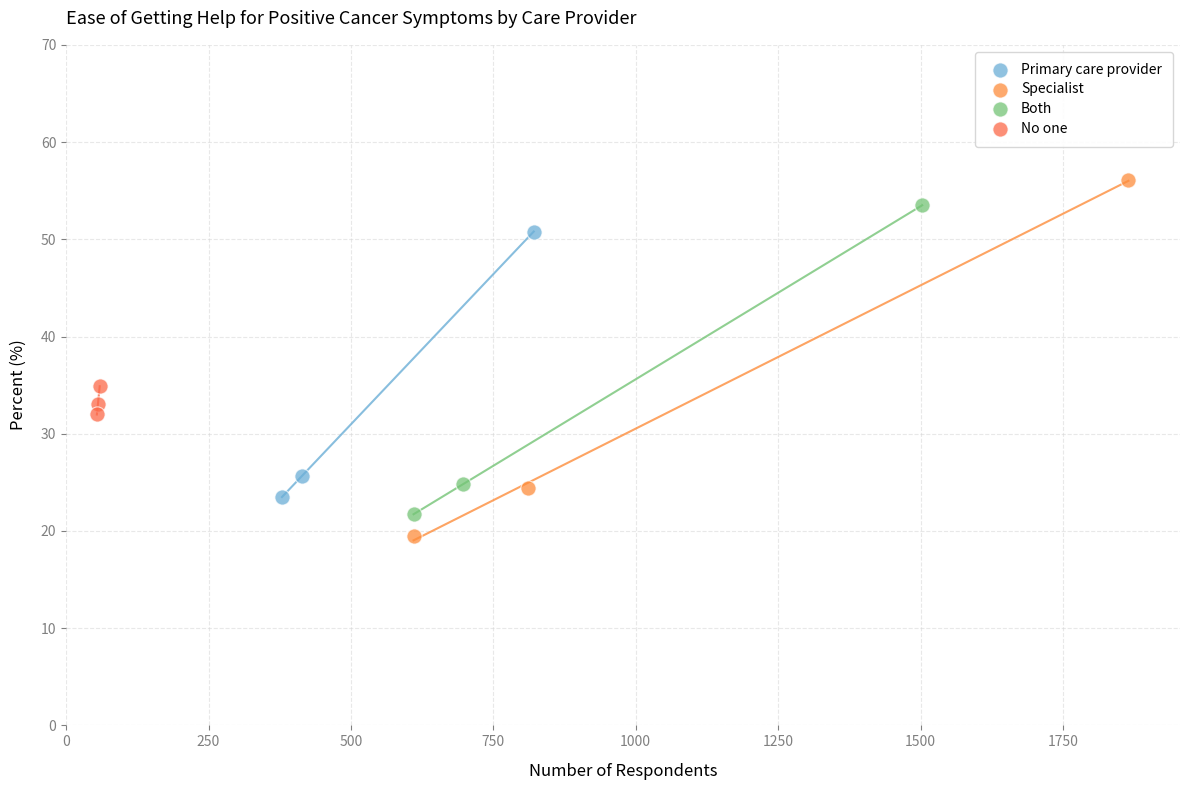

Which series has the largest Y range (max minus min)?

Specialist